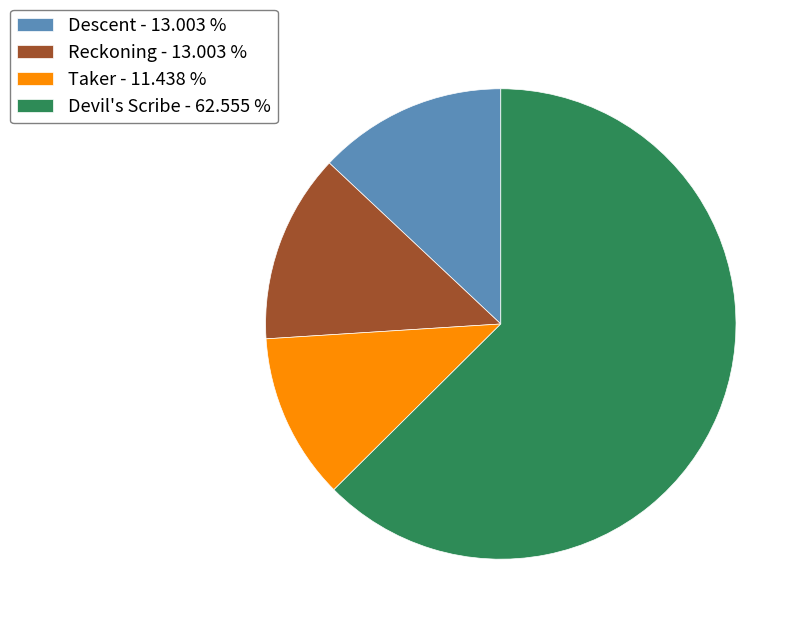

Which slice is the largest?

Devil's Scribe